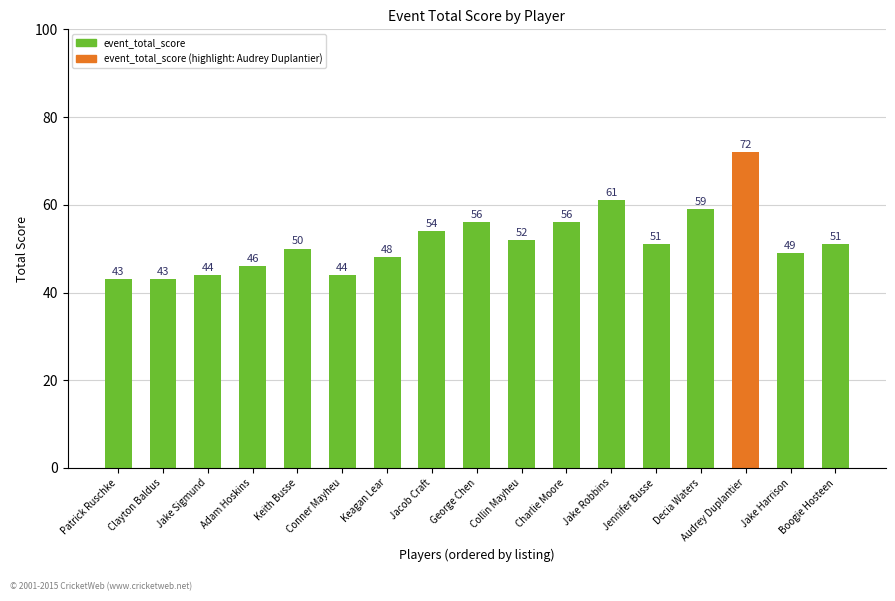

At which category does the chart reach its peak across all series?

Audrey Duplantier